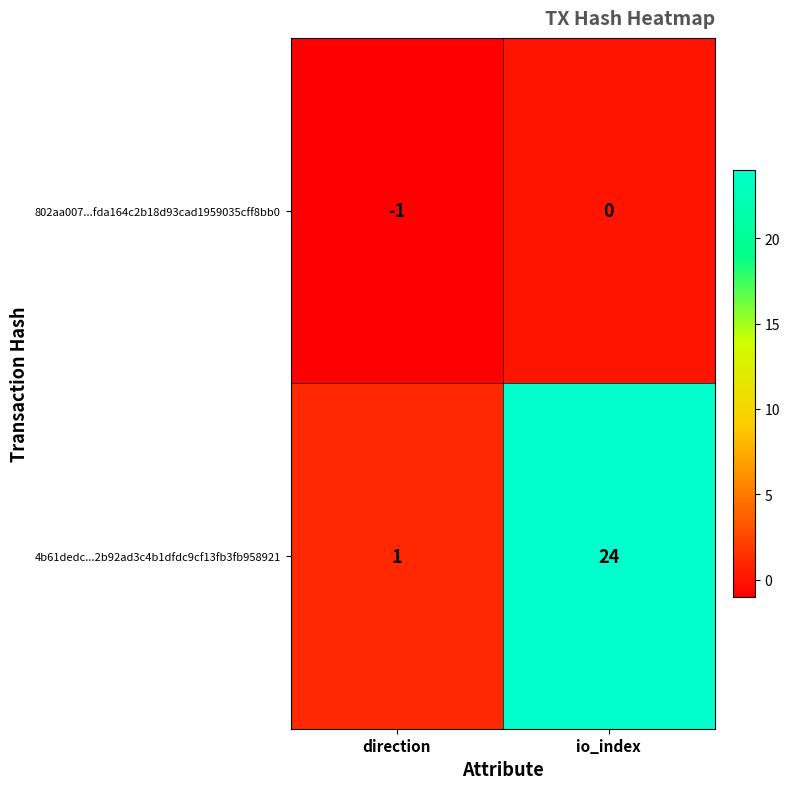

Where is 802aa007...fda164c2b18d93cad1959035cff8bb0 nearest to the value 0?

io_index